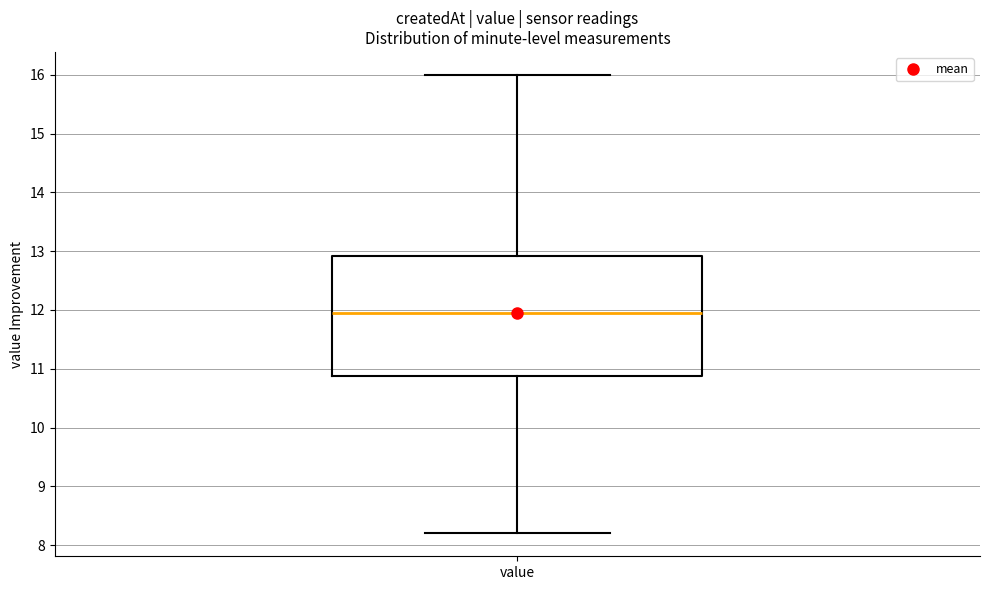

Transcribe this box plot: give where the median line is, the range the box spans, and where the two whiskers end, as read against the y-axis. The values are not printed on the chart, so give them approximately, as read against the axis.

median 12.0, box 10.9 to 12.9, whiskers 8.2 to 16.0